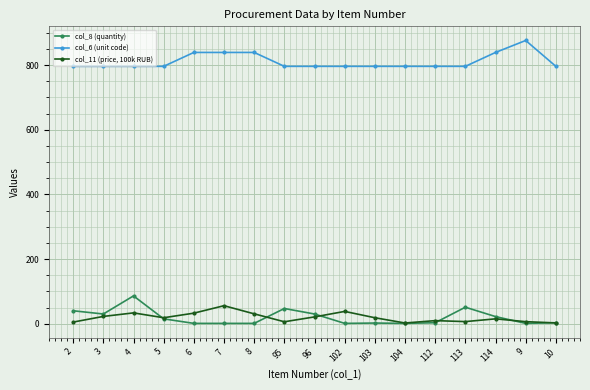

At 95, list the series in order from smallest to largest.

col_11 (price, 100k RUB), col_8 (quantity), col_6 (unit code)